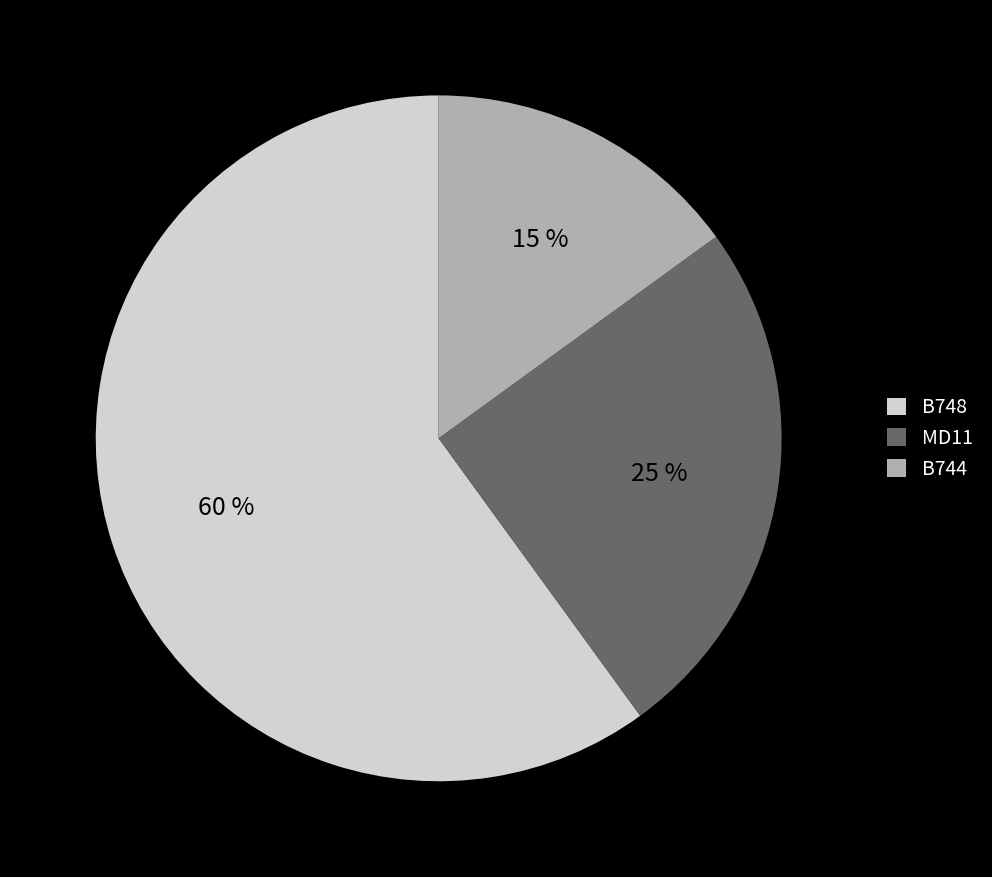

Is the sum of B744 and MD11 greater than half?

No